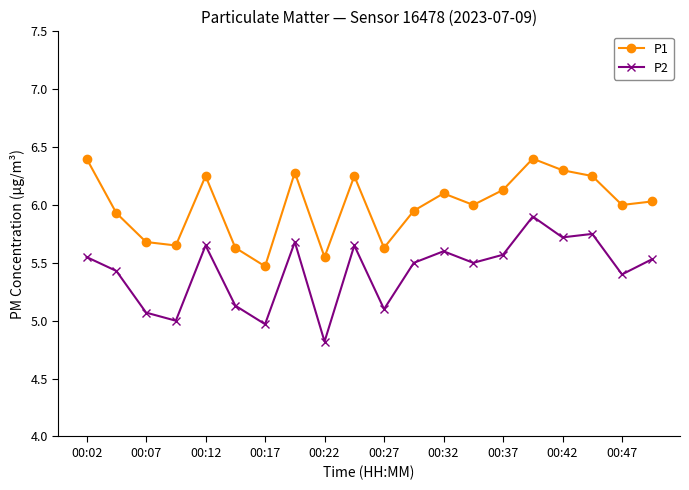

How many categories are shown in the chart?

20